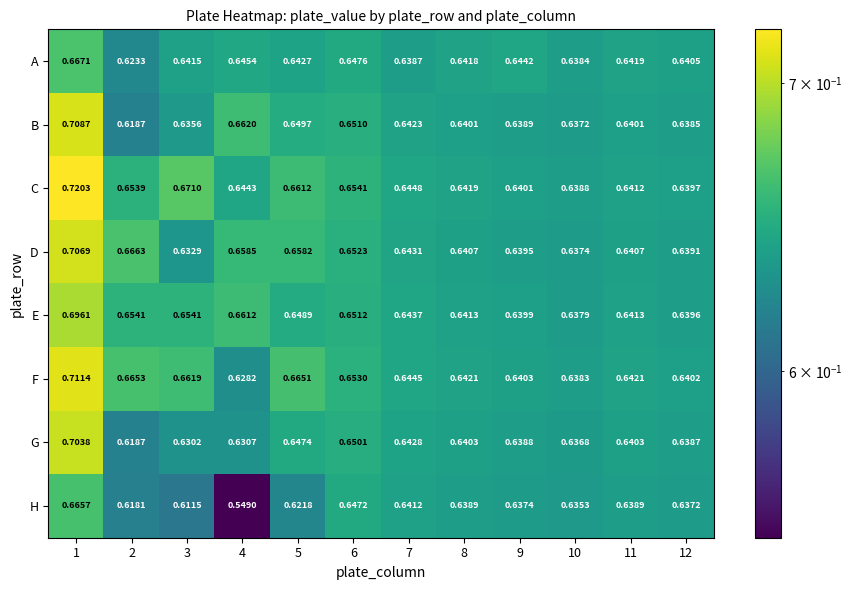

Which category has the highest value across all series?

1